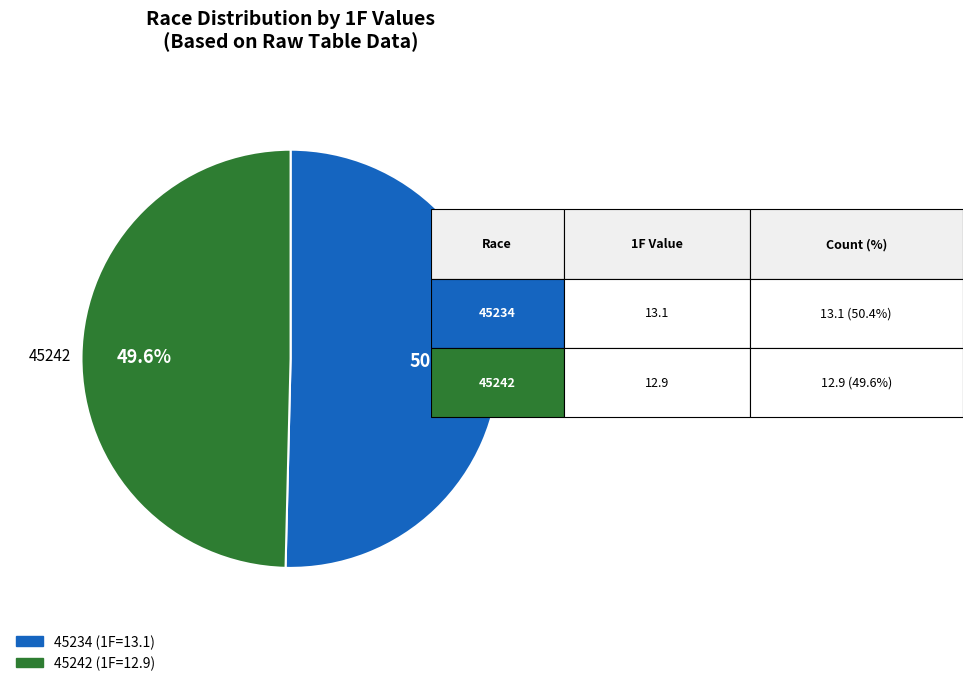

To the nearest percent, what percentage of the pie is 45234?

50%